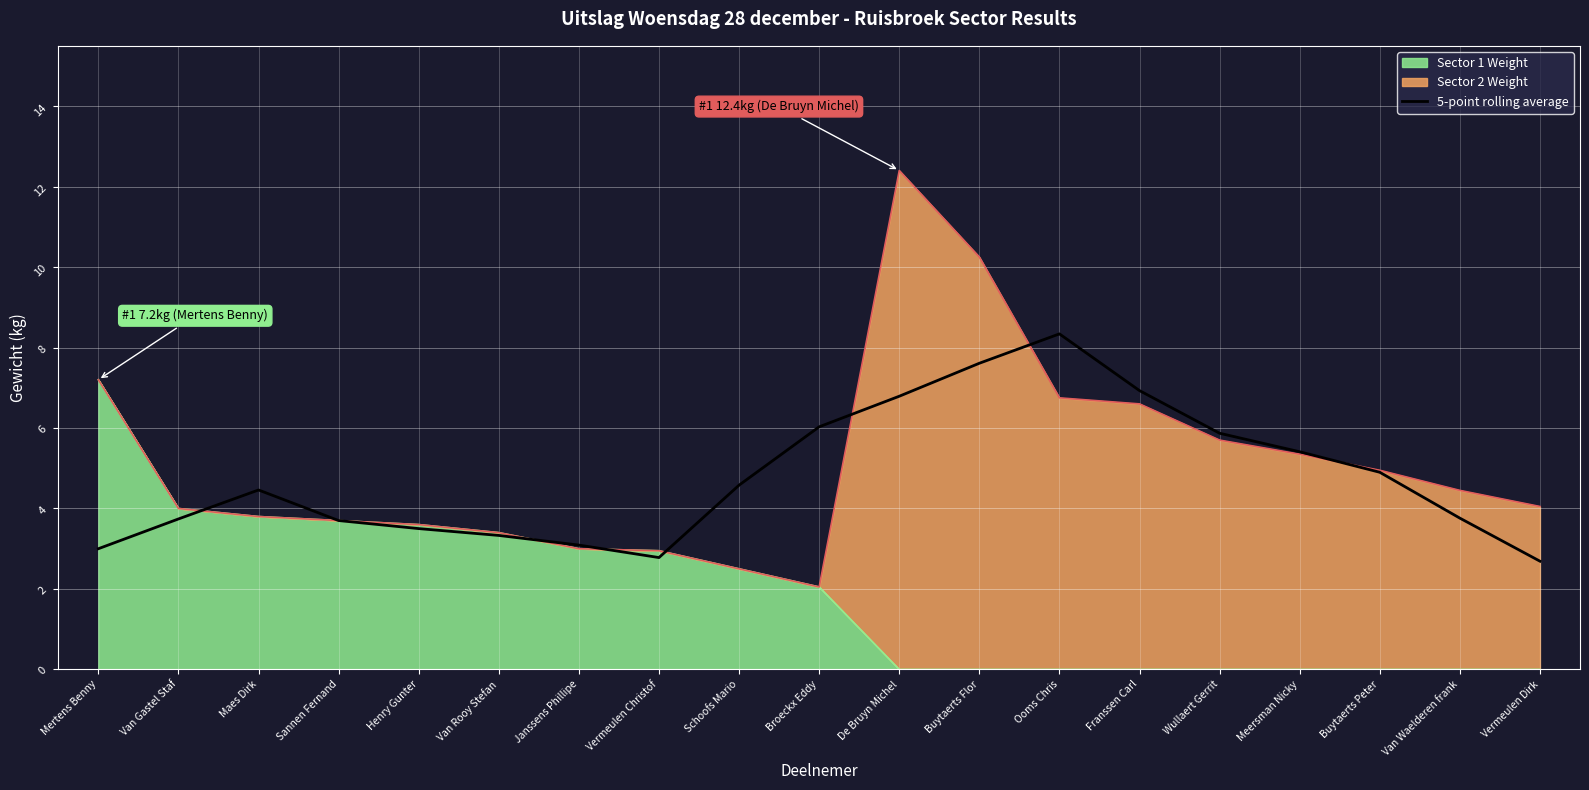

At which label is the value closest to 5?

Buytaerts Peter